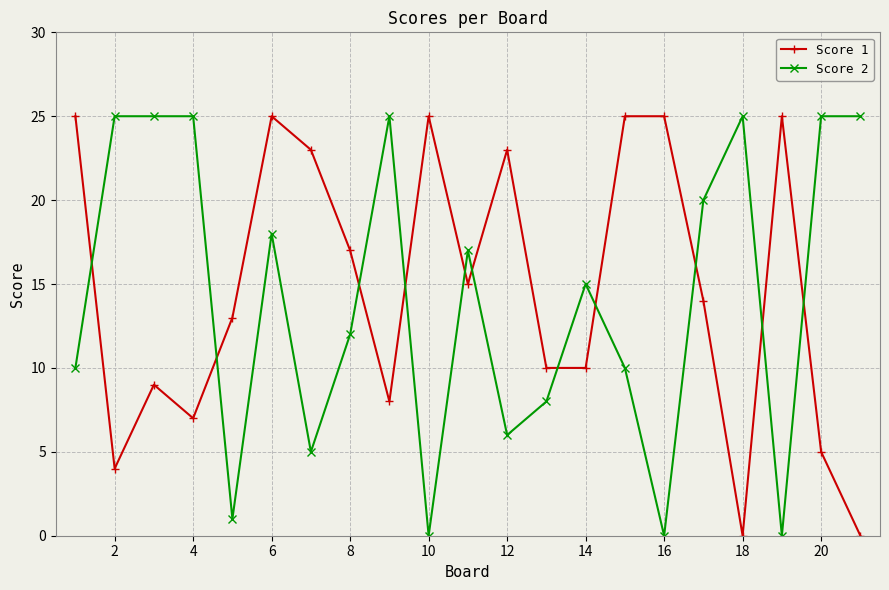

At how many categories does at least one series exceed 11?

20